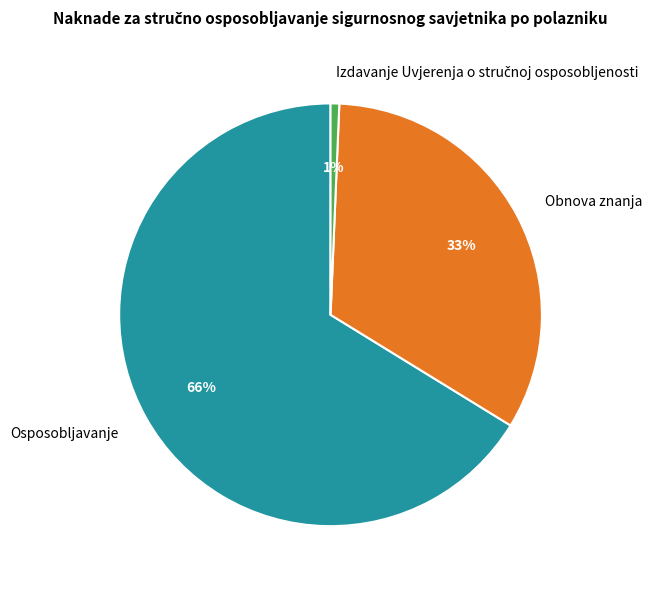

To the nearest percent, what portion does Osposobljavanje represent?

66%